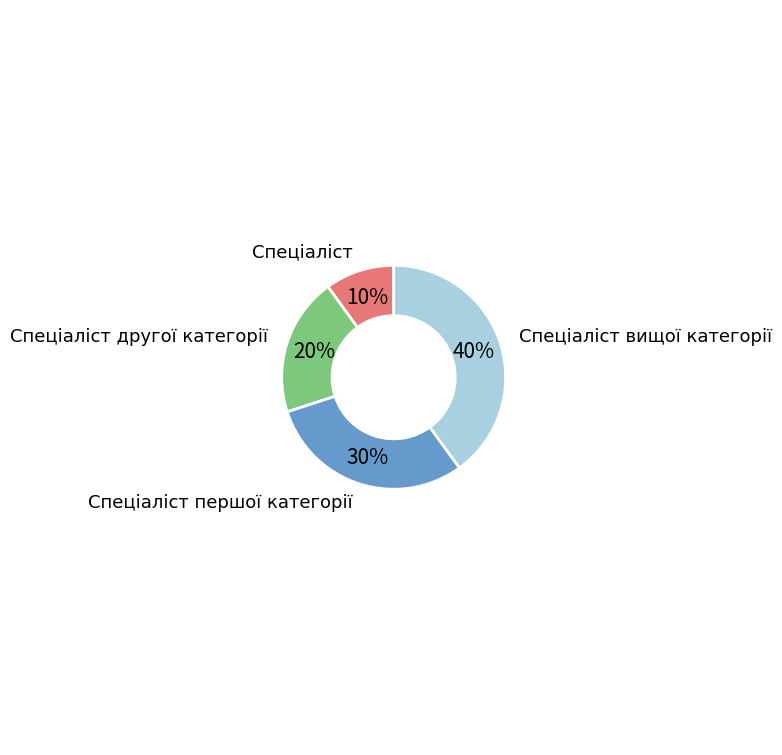

Does any single category account for the majority?

No